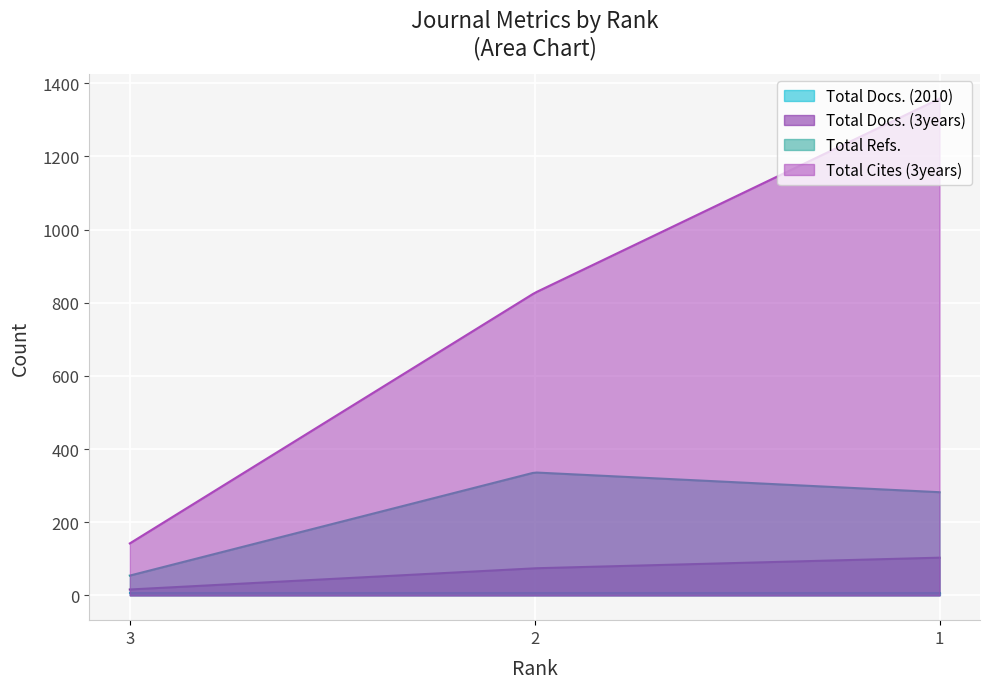

What is the value of the Total Docs. (2010) point at the 2nd from the left?

7